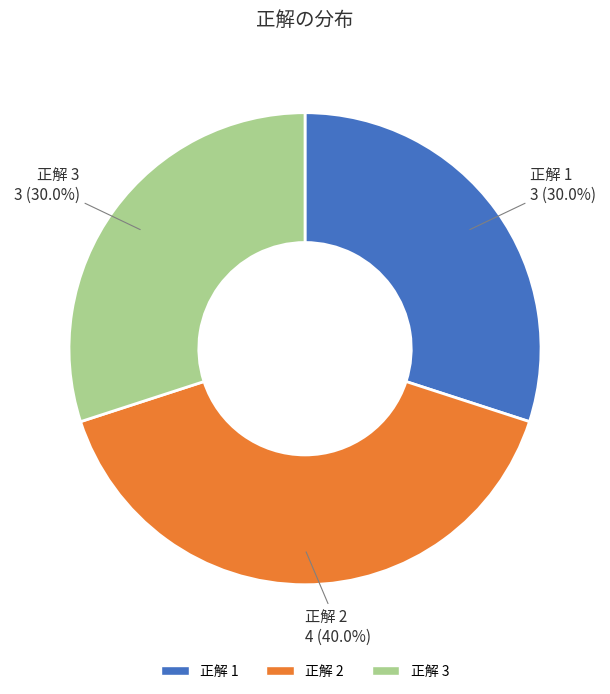

Which has a higher value, 正解 2 or 正解 1?

正解 2